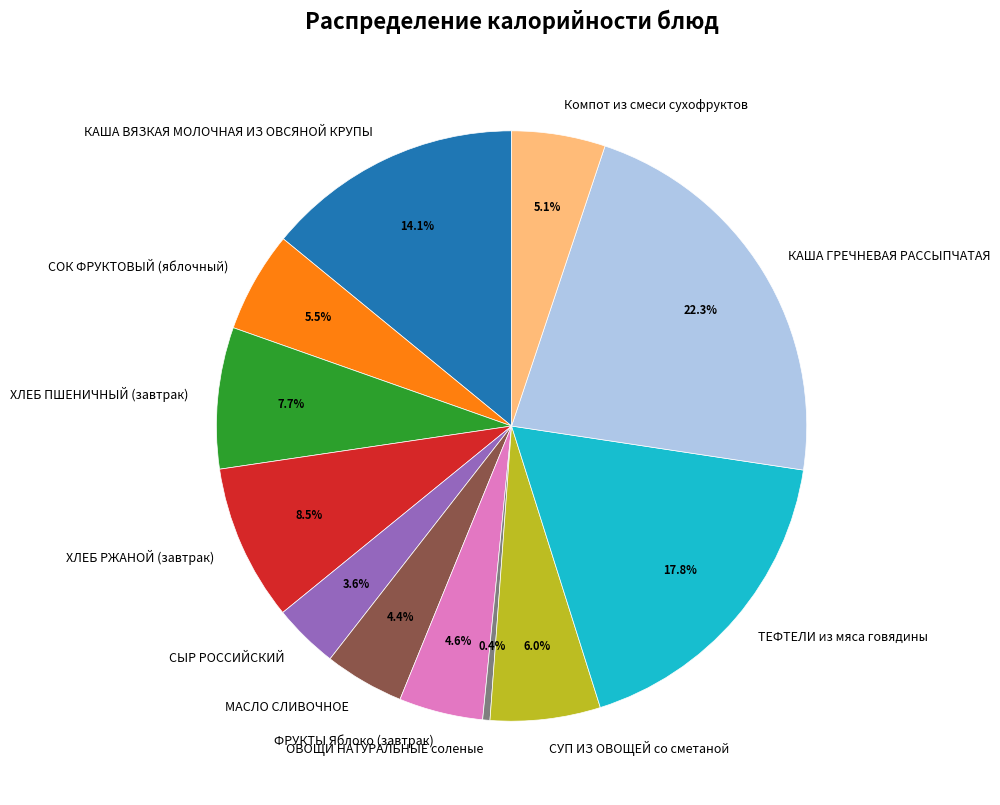

What percentage do МАСЛО СЛИВОЧНОЕ and ОВОЩИ НАТУРАЛЬНЫЕ соленые together represent?

4.8%